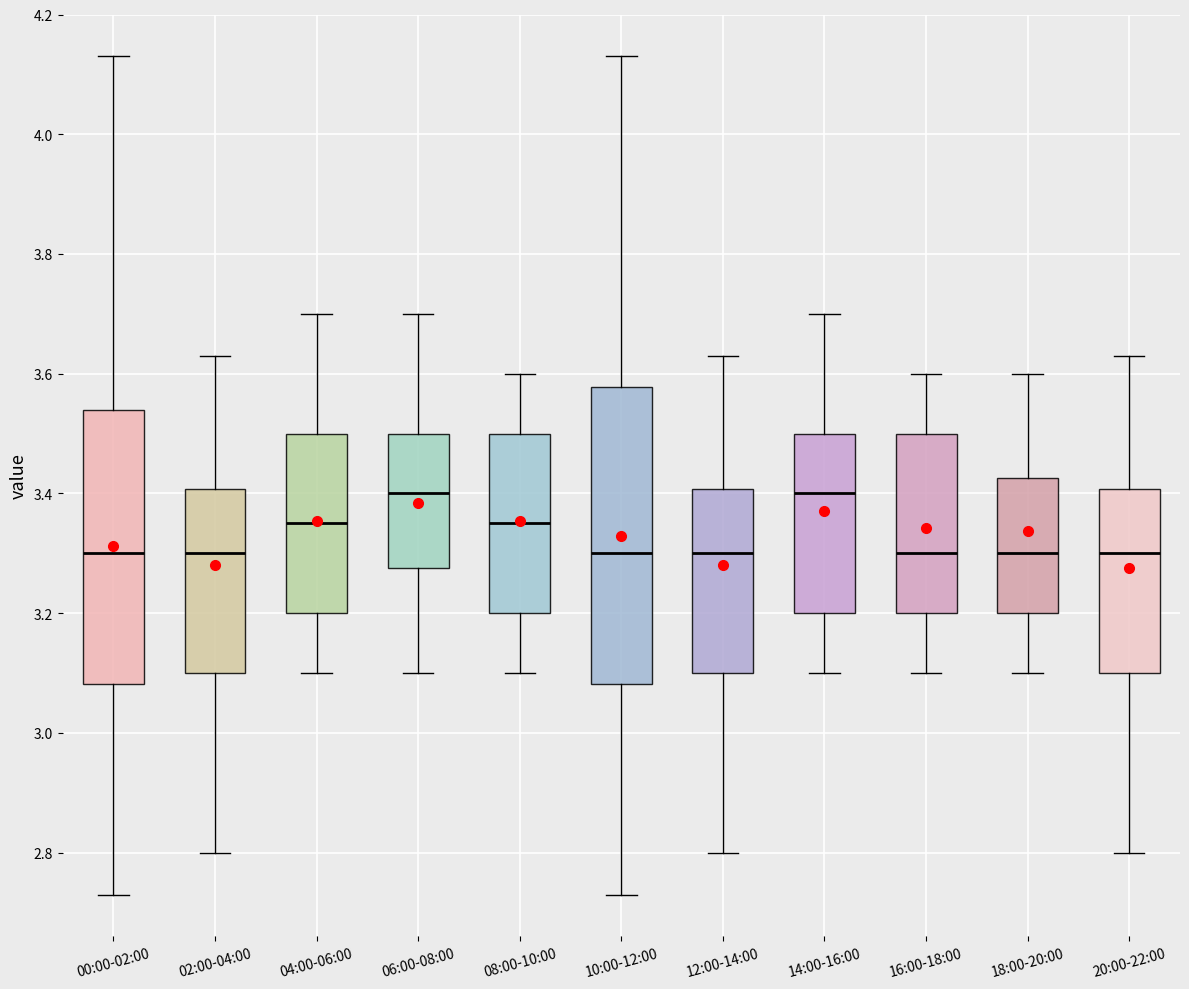

Reading left to right, read every box against the y-axis: the position of its median line, the range the box covers, and the ends of its whiskers. The values are not printed on the chart, so give them approximately, as read against the axis.

00:00-02:00: median 3.30, box 3.08 to 3.54, whiskers 2.74 to 4.14
02:00-04:00: median 3.30, box 3.10 to 3.40, whiskers 2.80 to 3.64
04:00-06:00: median 3.36, box 3.20 to 3.50, whiskers 3.10 to 3.70
06:00-08:00: median 3.40, box 3.28 to 3.50, whiskers 3.10 to 3.70
08:00-10:00: median 3.36, box 3.20 to 3.50, whiskers 3.10 to 3.60
10:00-12:00: median 3.30, box 3.08 to 3.58, whiskers 2.74 to 4.14
12:00-14:00: median 3.30, box 3.10 to 3.40, whiskers 2.80 to 3.64
14:00-16:00: median 3.40, box 3.20 to 3.50, whiskers 3.10 to 3.70
16:00-18:00: median 3.30, box 3.20 to 3.50, whiskers 3.10 to 3.60
18:00-20:00: median 3.30, box 3.20 to 3.42, whiskers 3.10 to 3.60
20:00-22:00: median 3.30, box 3.10 to 3.40, whiskers 2.80 to 3.64